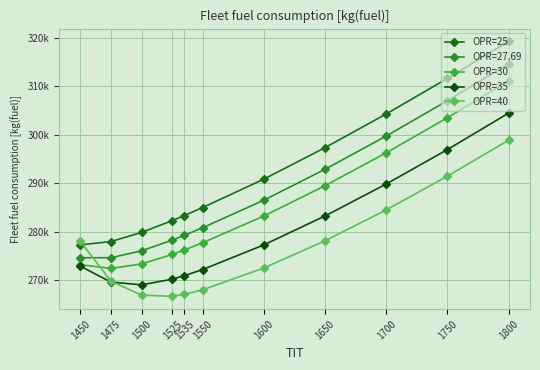

What is the minimum value for OPR=30?

272448.4